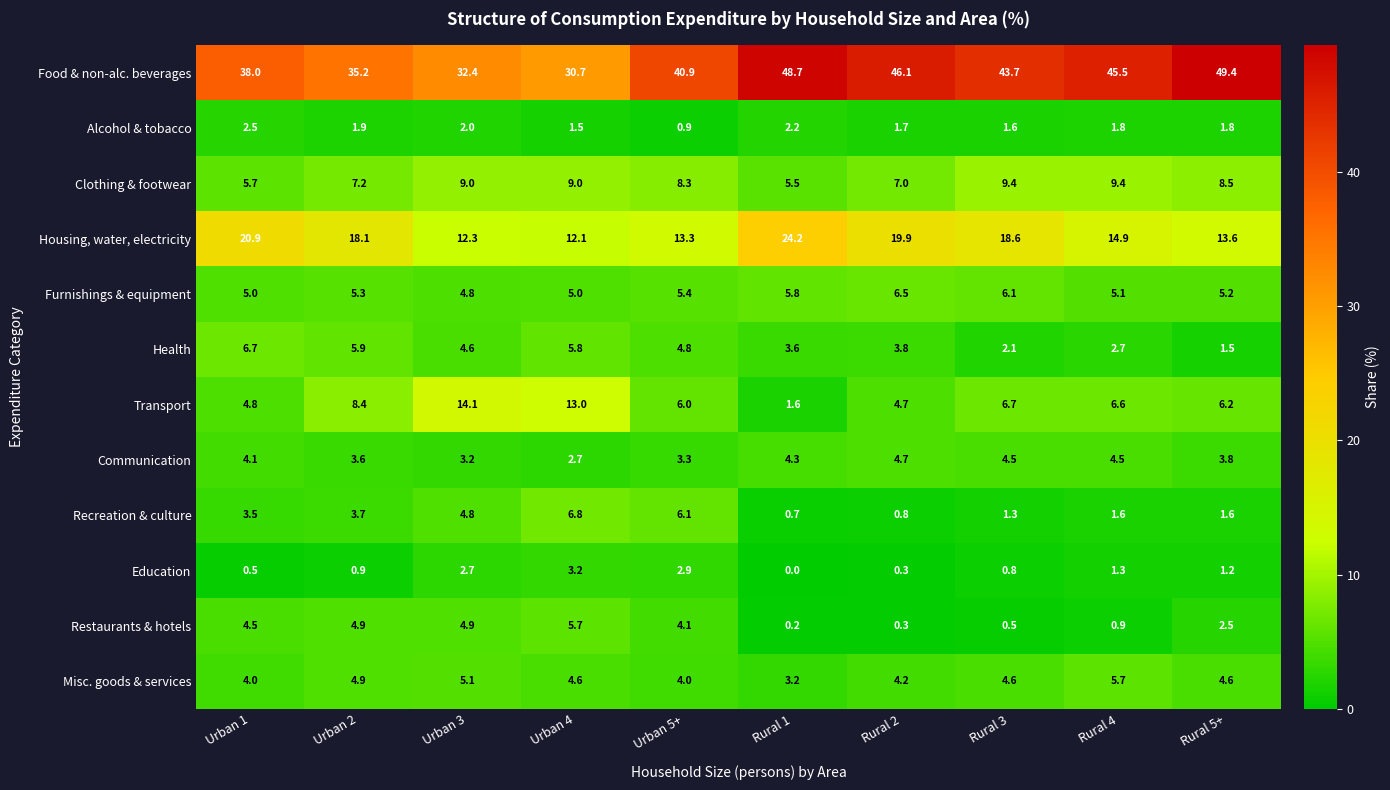

Which series has the widest spread of values?

Food & non-alc. beverages